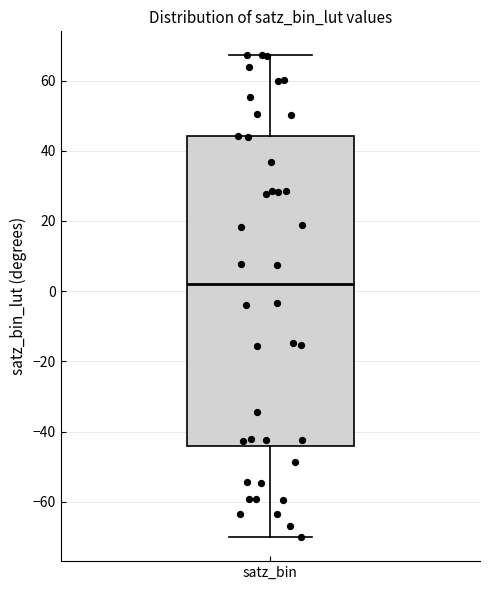

Read this box plot against the y-axis: the position of the median line, the range covered by the box, and the ends of both whiskers. The values are not printed on the chart, so give them approximately, as read against the axis.

median 2, box -44 to 44, whiskers -70 to 68